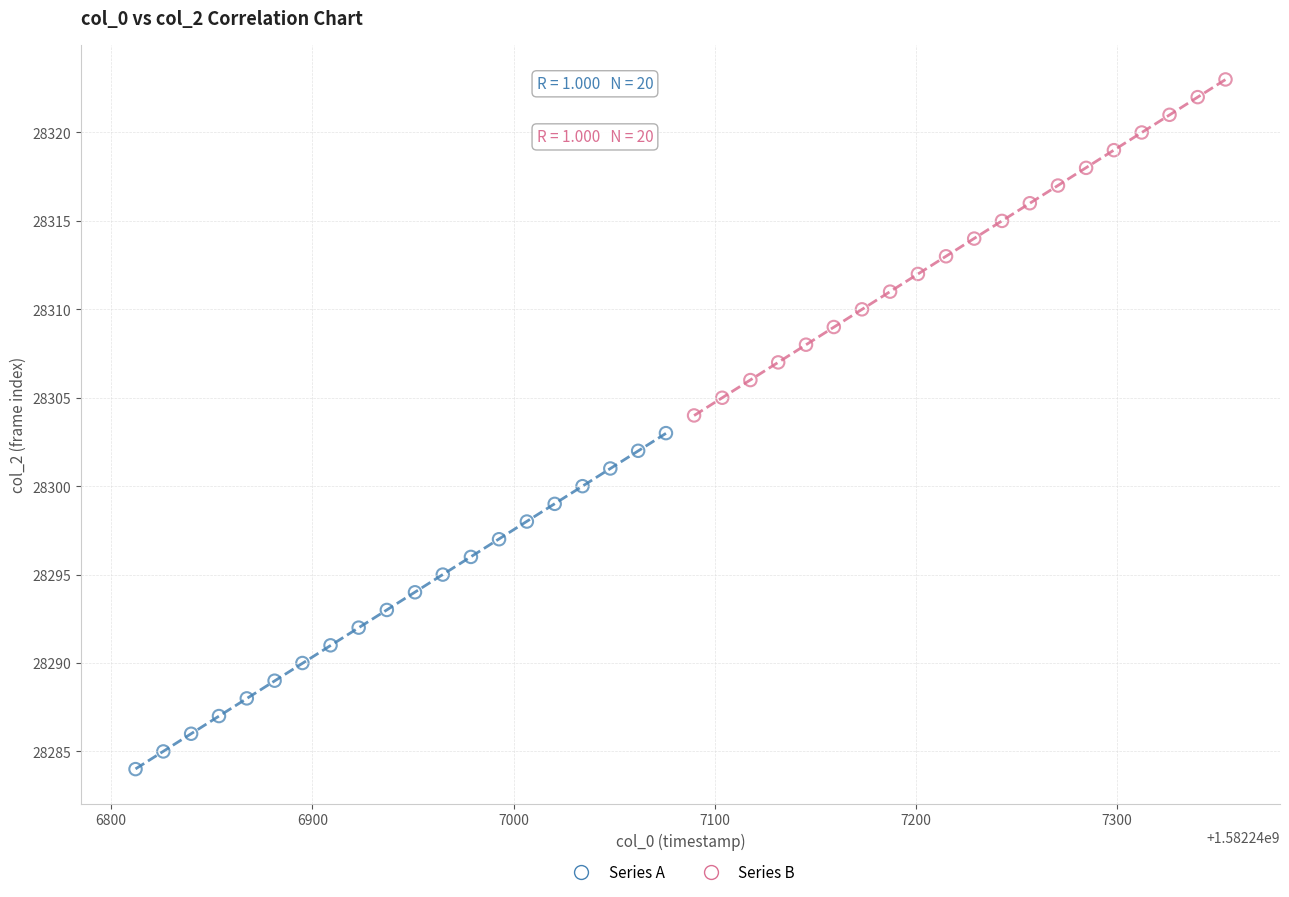

Which series reaches the maximum Y coordinate?

Series B